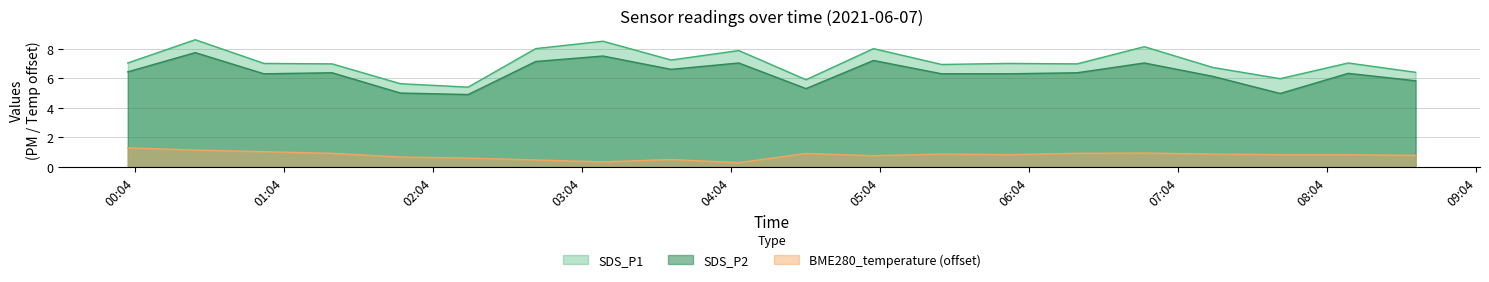

How many series are shown in this chart?

3